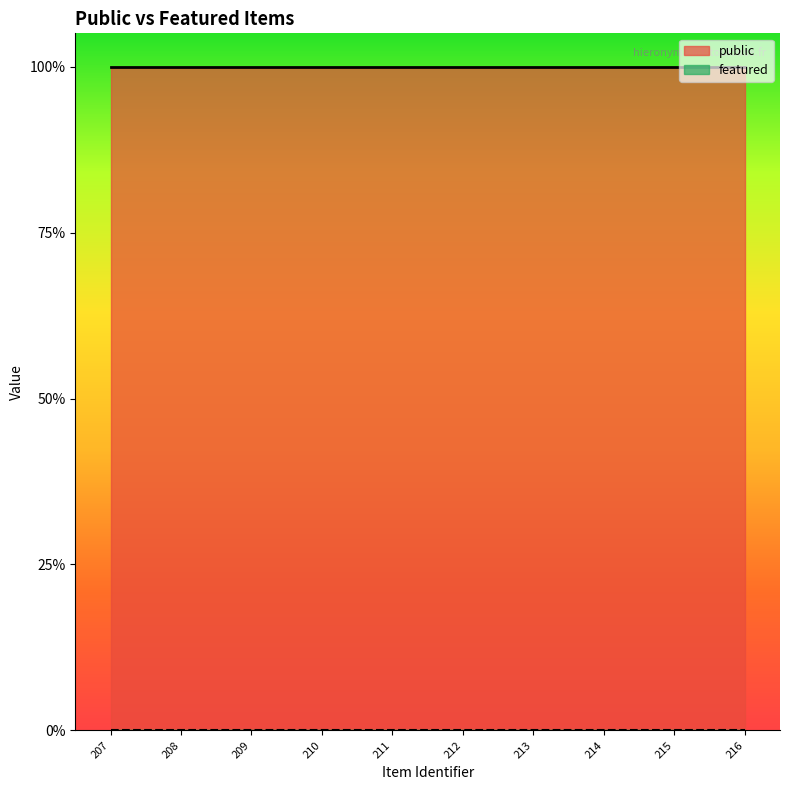

At how many categories does at least one series exceed 0?

10